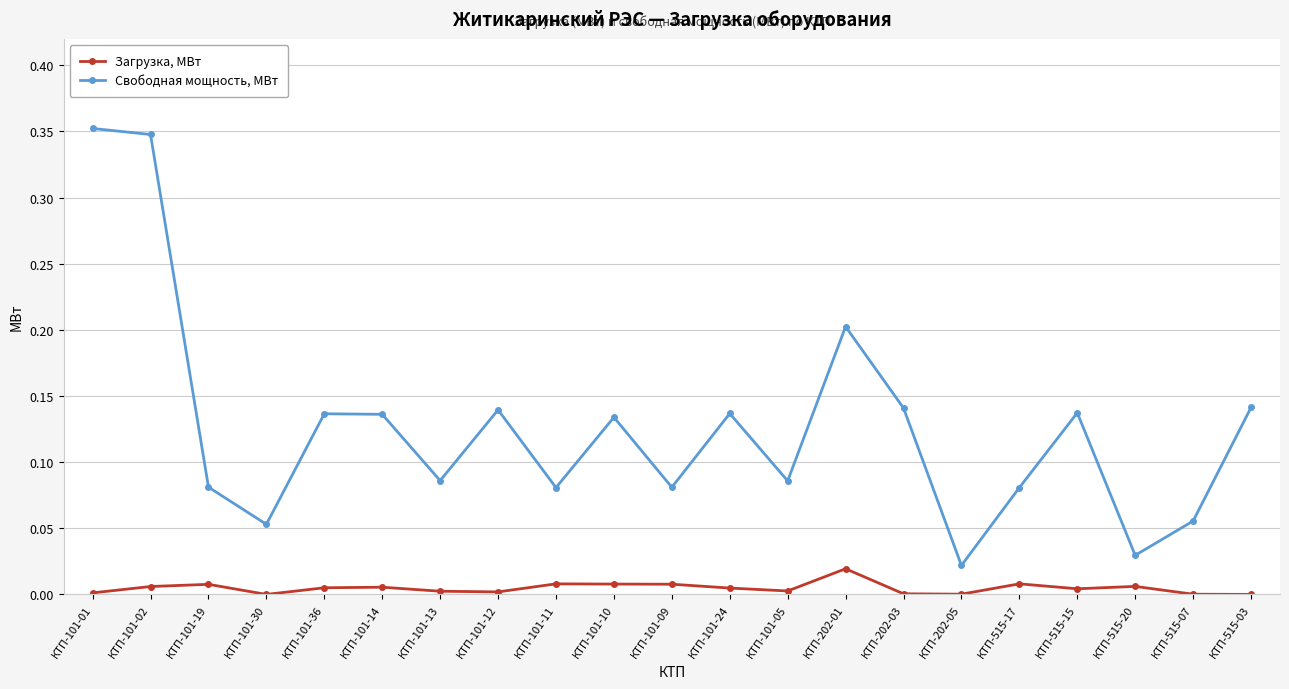

Is the value of Свободная мощность, МВт at КТП-202-05 greater than the value of Загрузка, МВт at КТП-101-14?

Yes